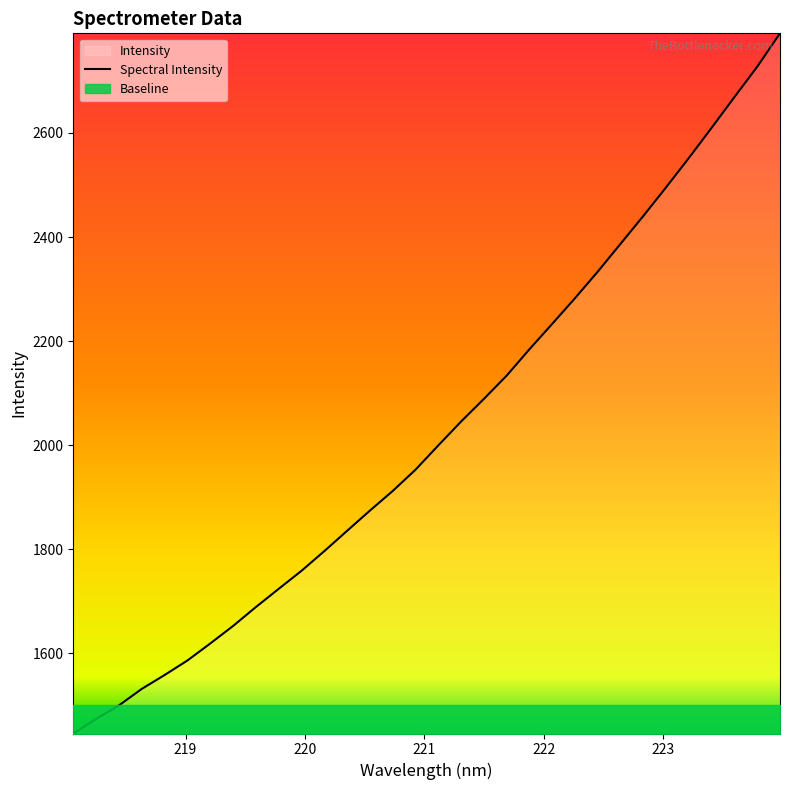

What is the minimum value for Spectral Intensity?

1446.3